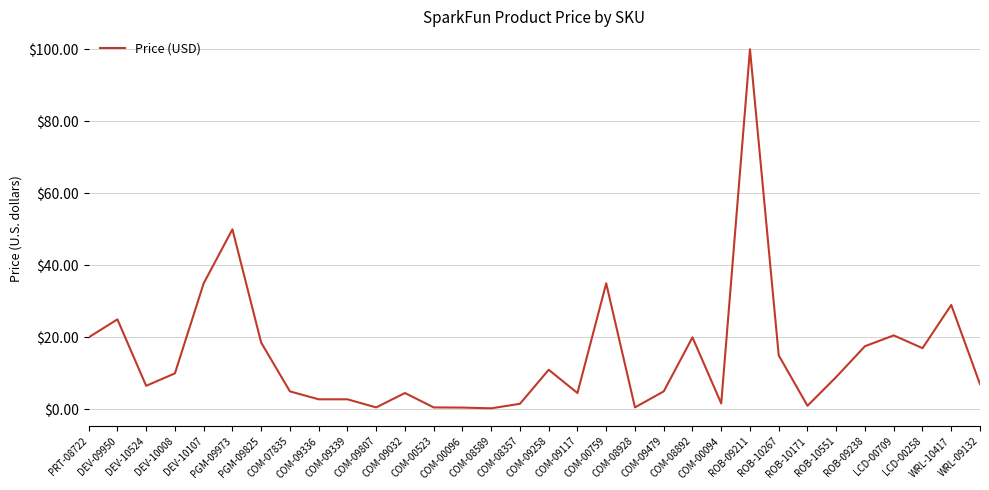

What is the difference between the maximum and minimum values?

99.7